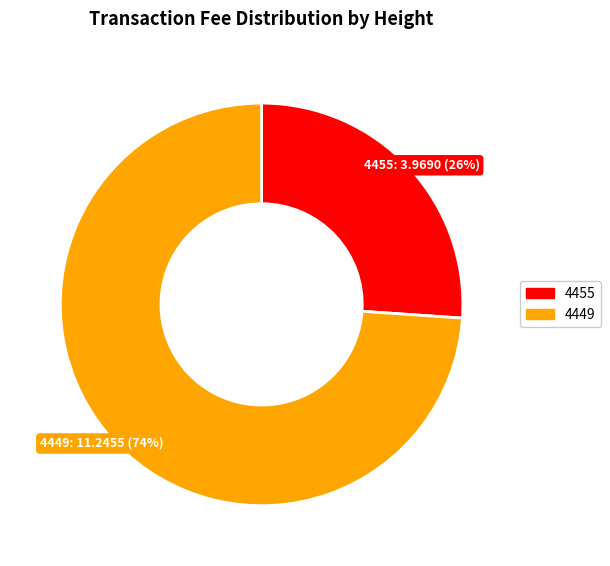

True or false: 4449 accounts for 63% of the total.

False